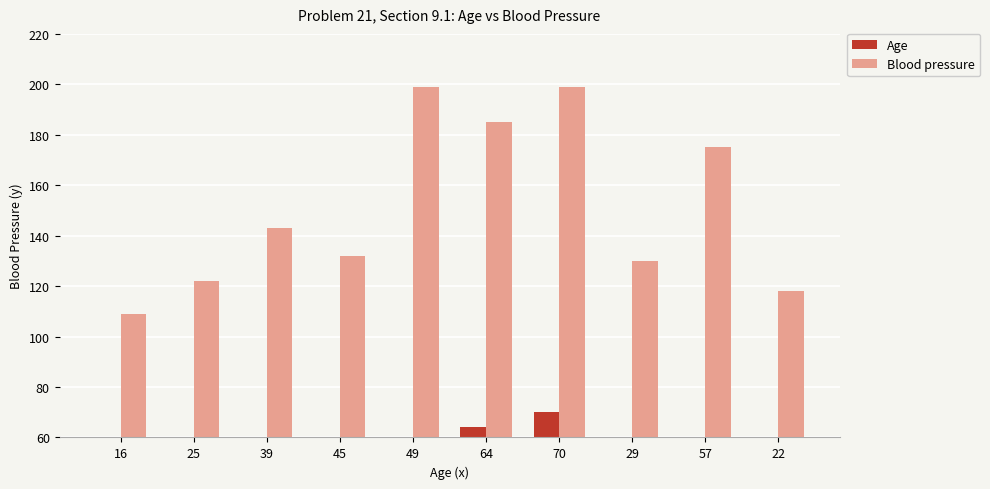

Which category has the highest value across all series?

49